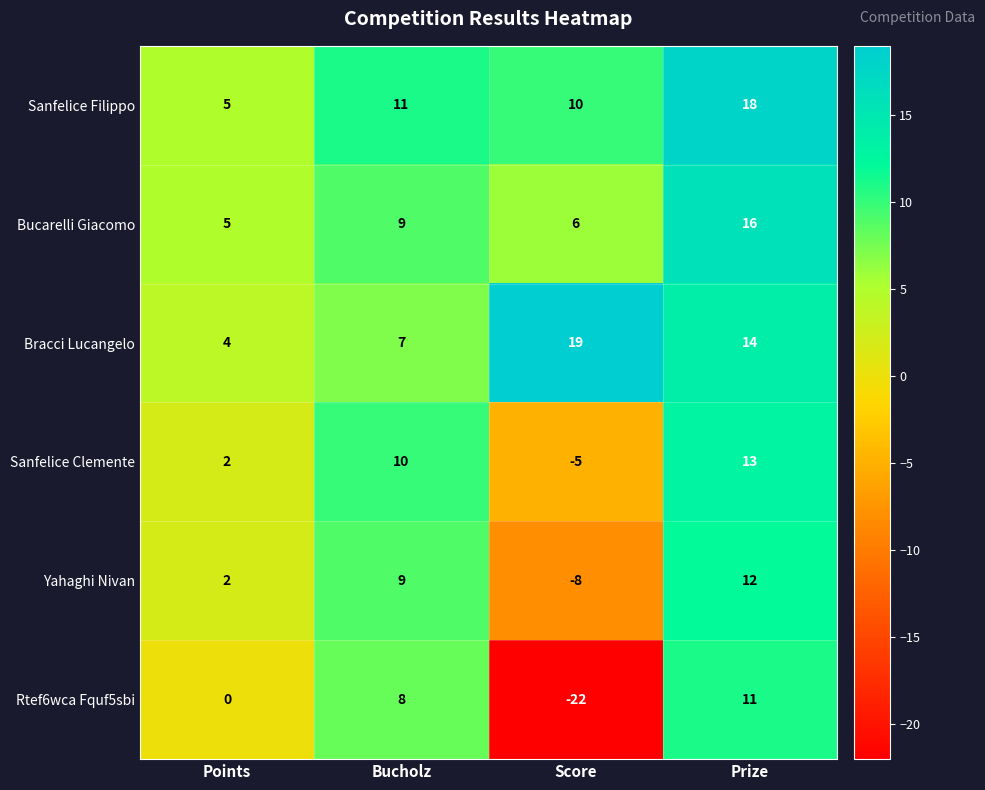

Where is Bracci Lucangelo nearest to the value 11?

Prize